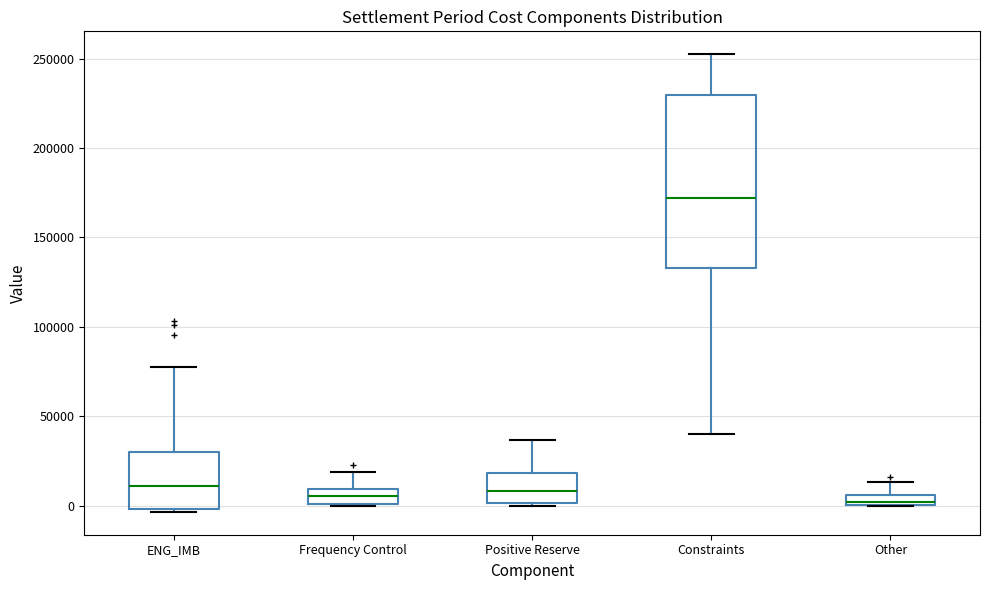

Where is the lower edge of the box for Other on the y-axis? The values are not printed on the chart, so give them approximately, as read against the axis.

0